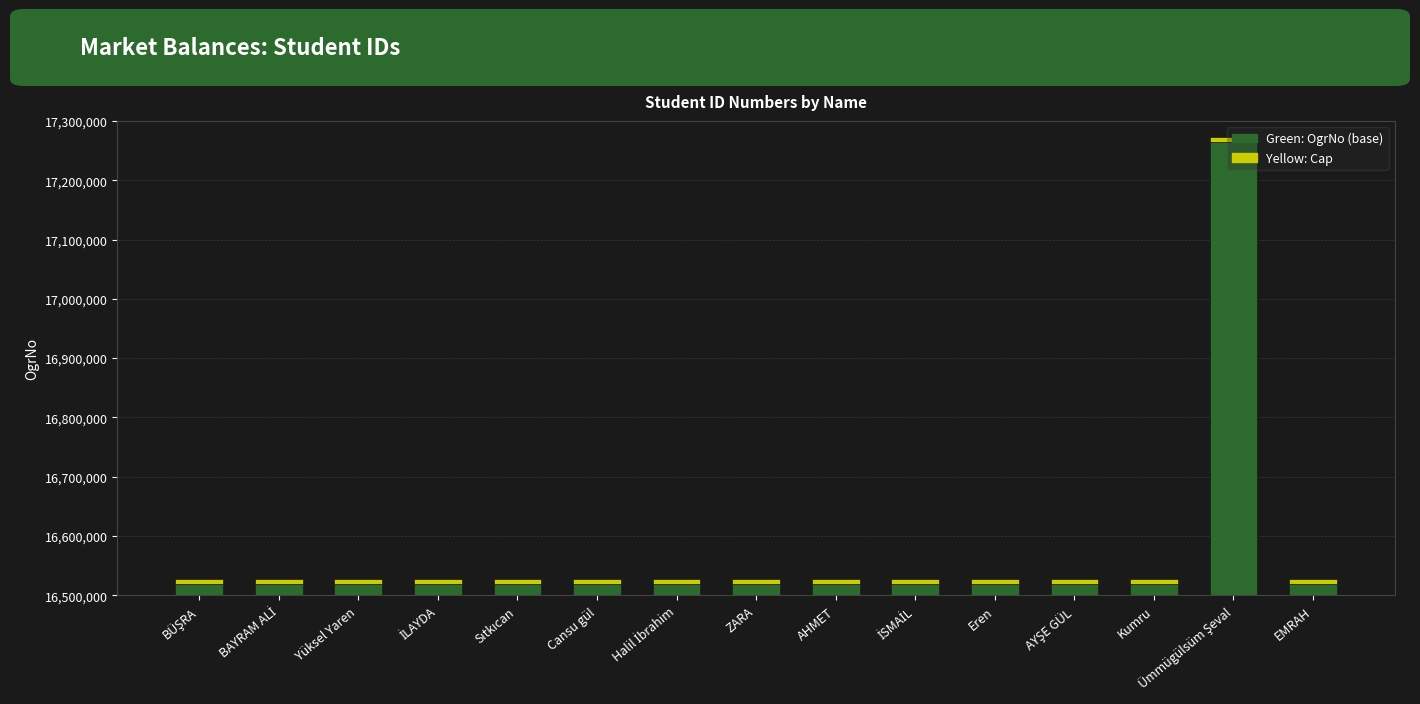

What position from the right is İSMAİL?

6